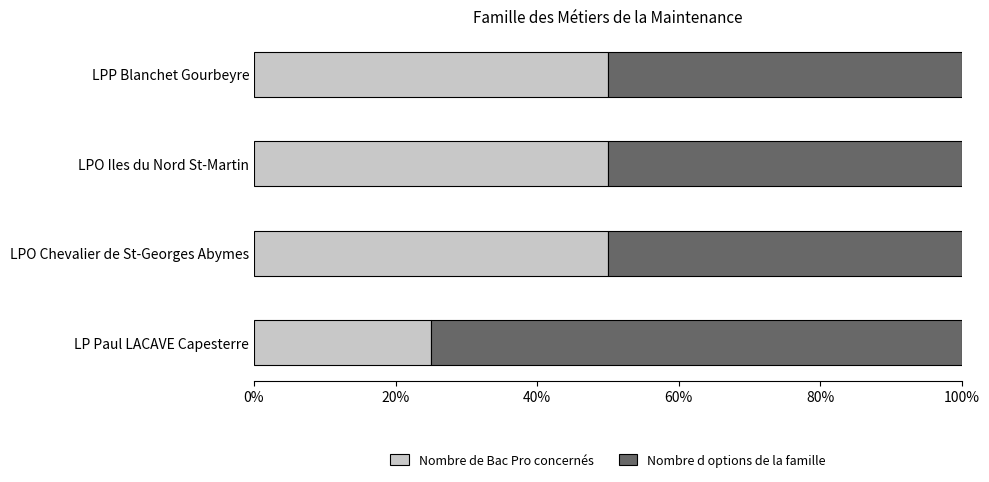

Read the Nombre de Bac Pro concernés value at LPP Blanchet Gourbeyre, to the nearest 5.

50